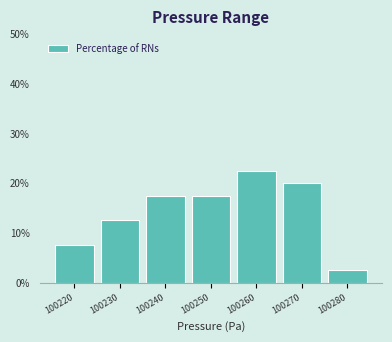

Reading left to right, what are all the values shown in this chart?

7.5	12.5	17.5	17.5	22.5	20.0	2.5